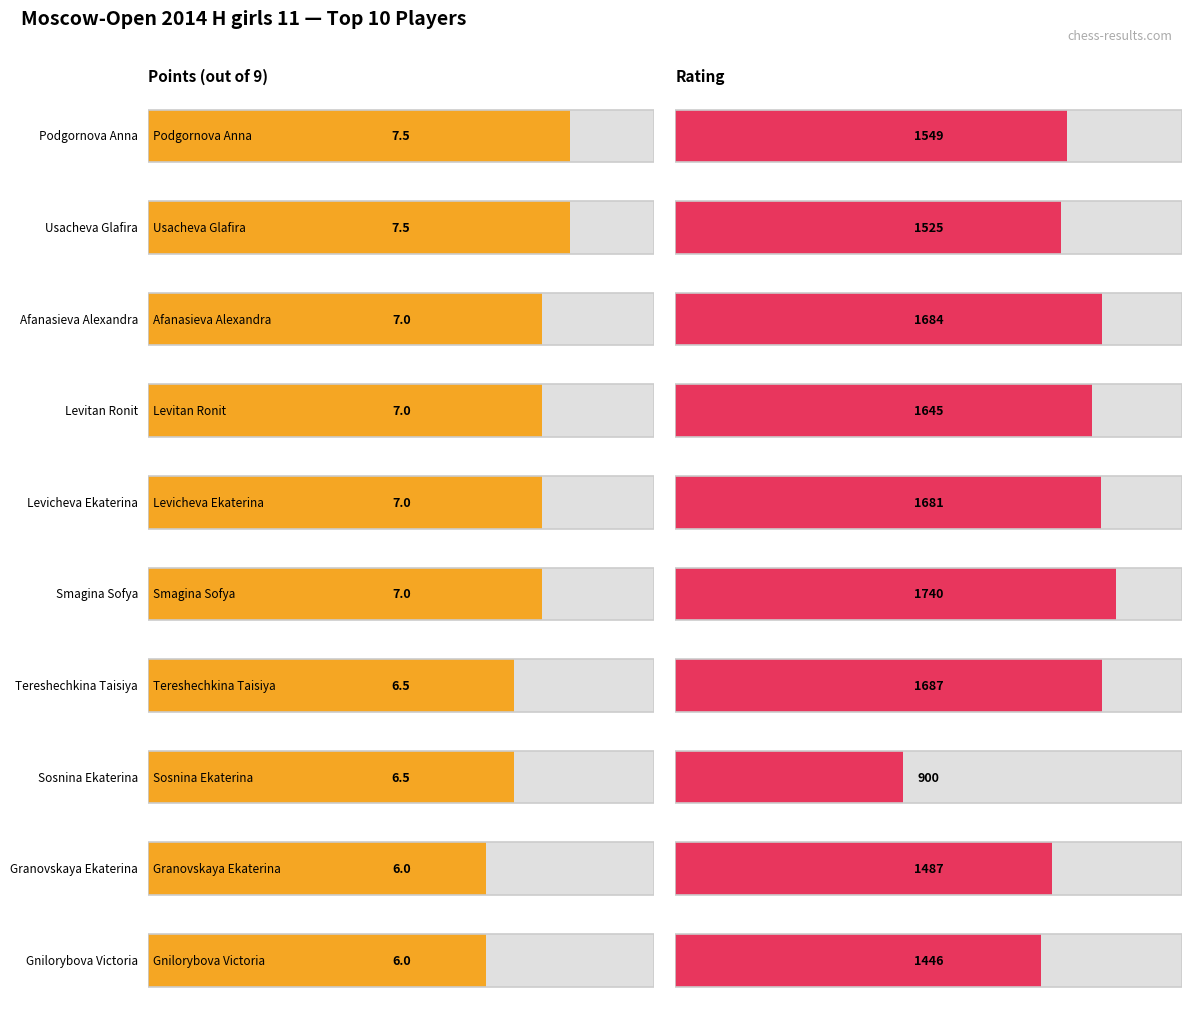

Rank the categories by Rating value from lowest to highest.

Sosnina Ekaterina, Gnilorybova Victoria, Granovskaya Ekaterina, Usacheva Glafira, Podgornova Anna, Levitan Ronit, Levicheva Ekaterina, Afanasieva Alexandra, Tereshechkina Taisiya, Smagina Sofya